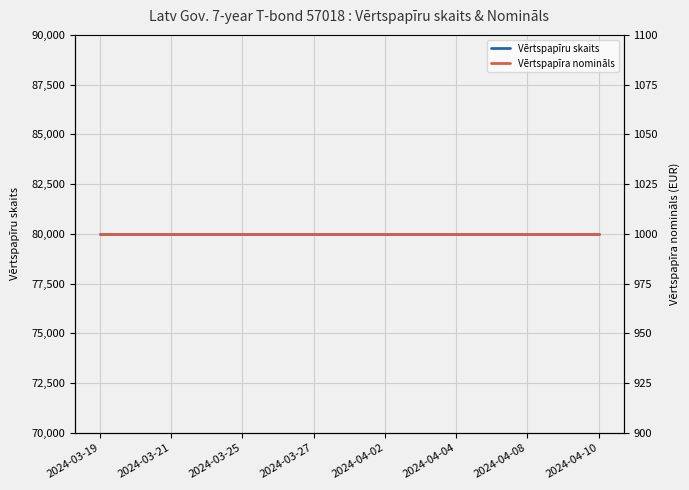

Between 2024-03-21 and 2024-04-08, which series saw the biggest shift?

Vērtspapīru skaits